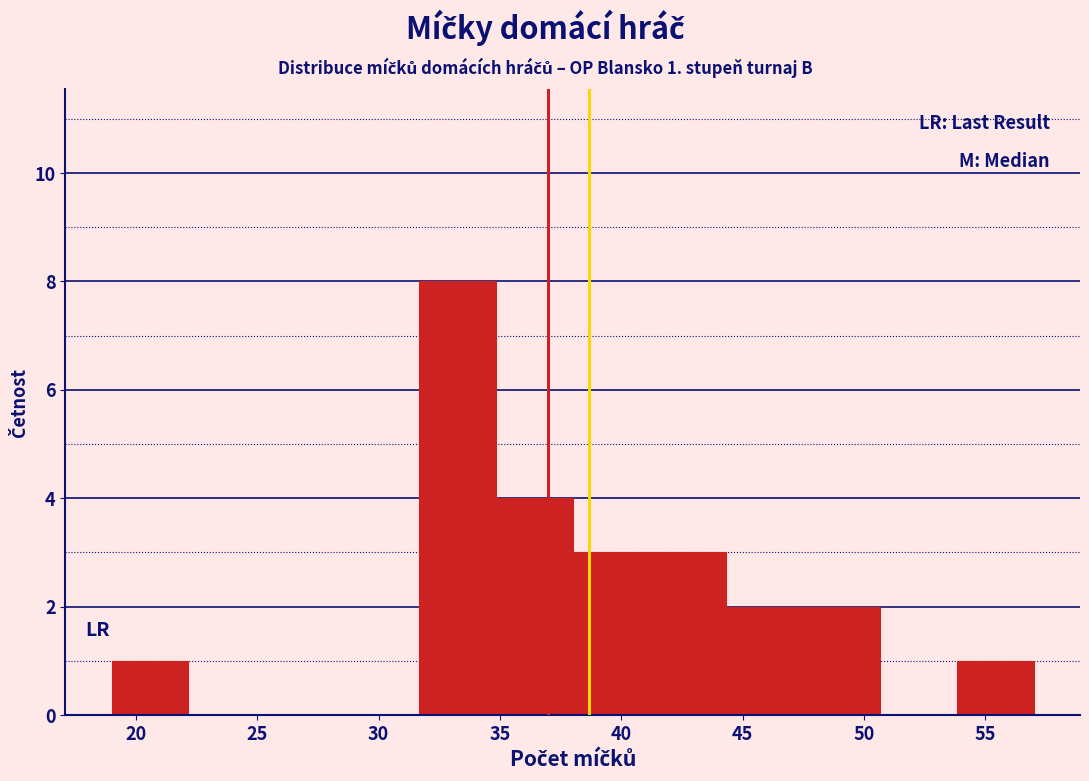

Over which range of the x-axis is the bar tallest?

31.5 to 35.0